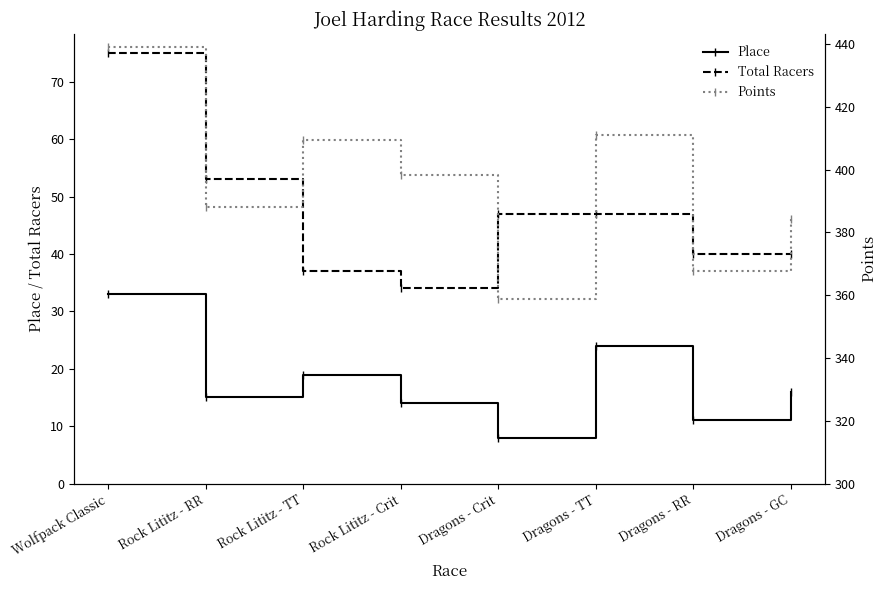

Where does the Points series first go above 398?

Wolfpack Classic